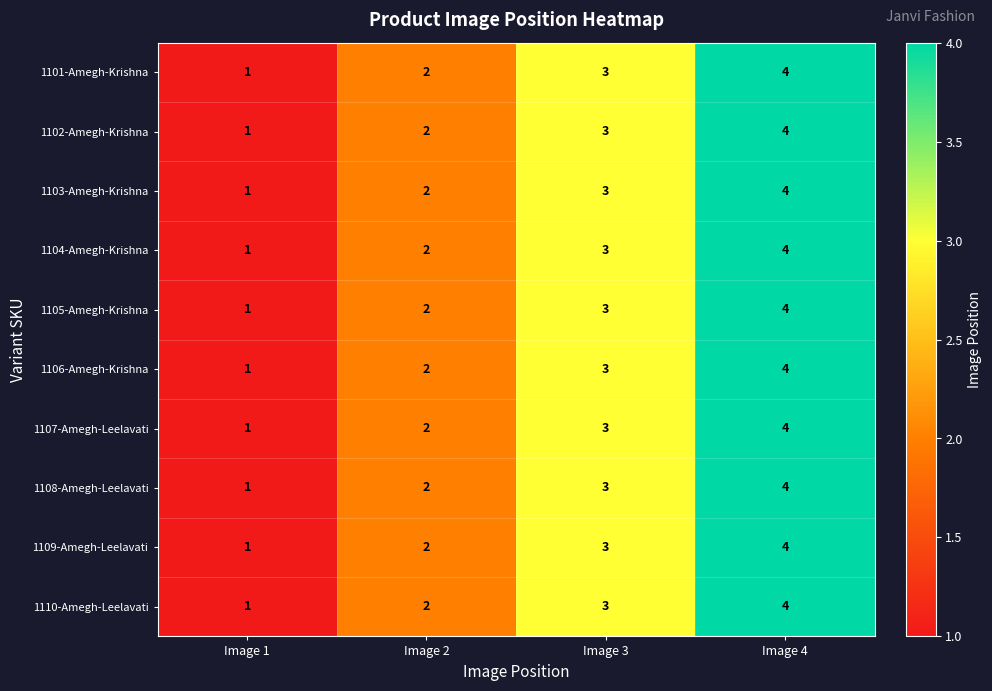

At which category is the sum across all series the highest?

Image 4